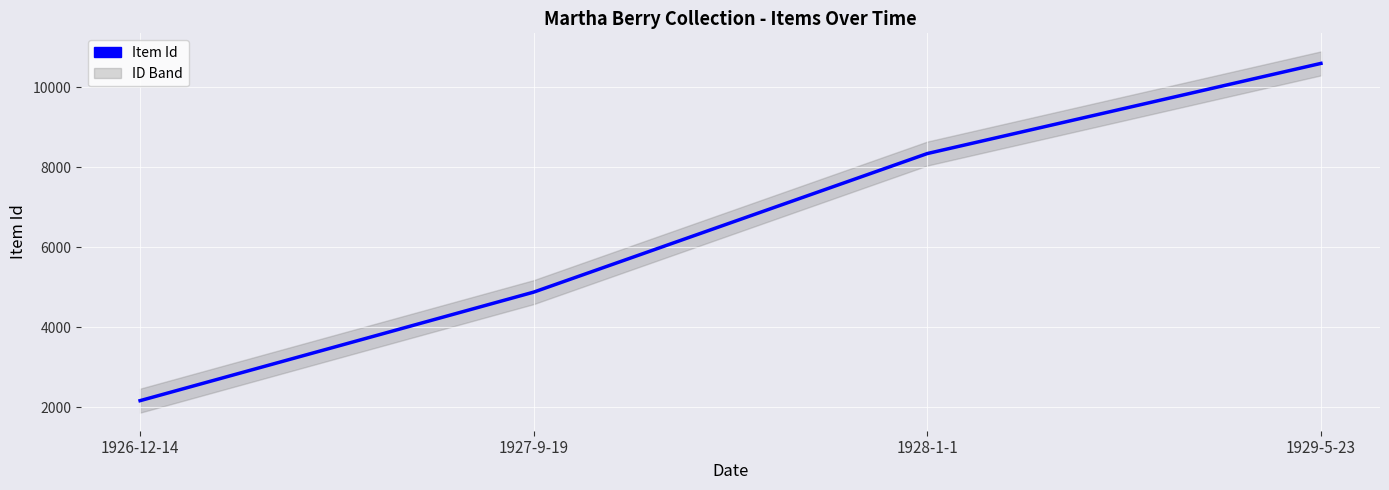

What is the sum of all values?

25976